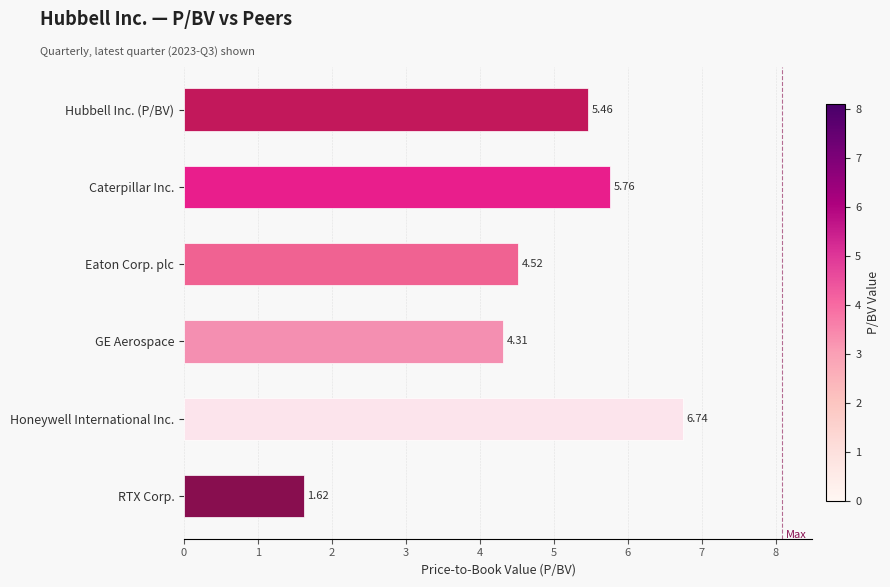

List the labels in order of value, largest first.

Honeywell International Inc., Caterpillar Inc., Hubbell Inc. (P/BV), Eaton Corp. plc, GE Aerospace, RTX Corp.